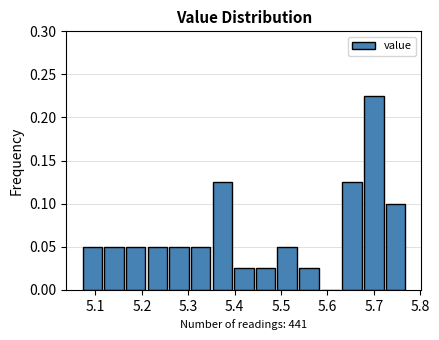

Reading left to right, list every bar in this chart as the range it spans on the x-axis followed by its height. Neither the bar edges nor the heights are printed on the chart, so give them approximately, as read against the axes.

5.07 to 5.12: 0.050
5.12 to 5.16: 0.050
5.16 to 5.21: 0.050
5.21 to 5.26: 0.050
5.26 to 5.30: 0.050
5.30 to 5.35: 0.050
5.35 to 5.40: 0.125
5.40 to 5.44: 0.025
5.44 to 5.49: 0.025
5.49 to 5.54: 0.050
5.54 to 5.58: 0.025
5.58 to 5.63: 0
5.63 to 5.68: 0.125
5.68 to 5.72: 0.225
5.72 to 5.77: 0.100